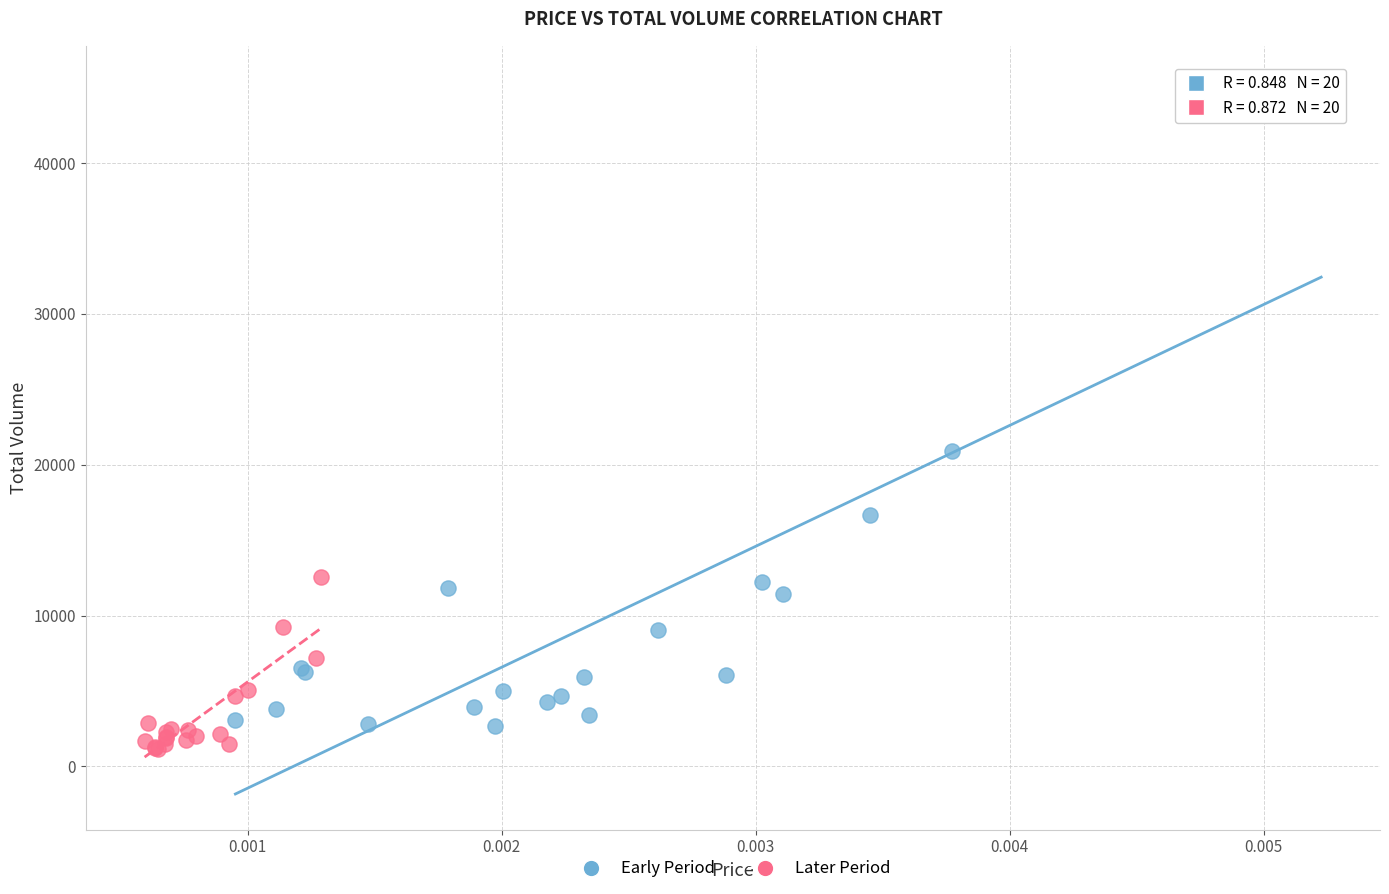

Which series has the widest spread of Y values?

Early Period